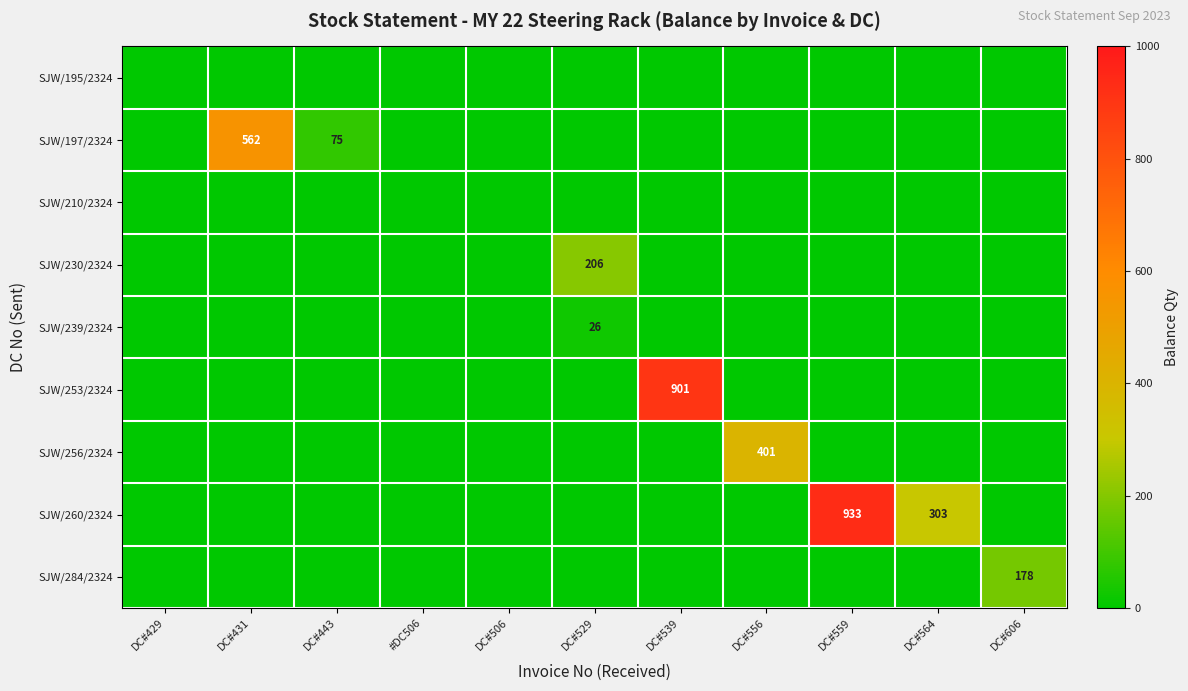

The value of SJW/260/2324 at DC#564 is 303. True or false?

True